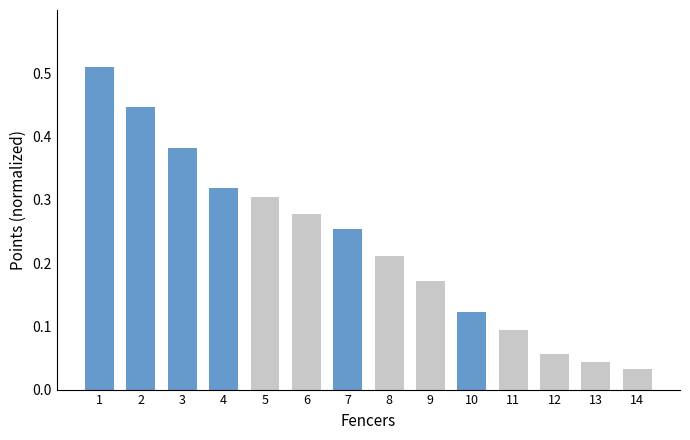

Between 12 and 11, which is larger?

11